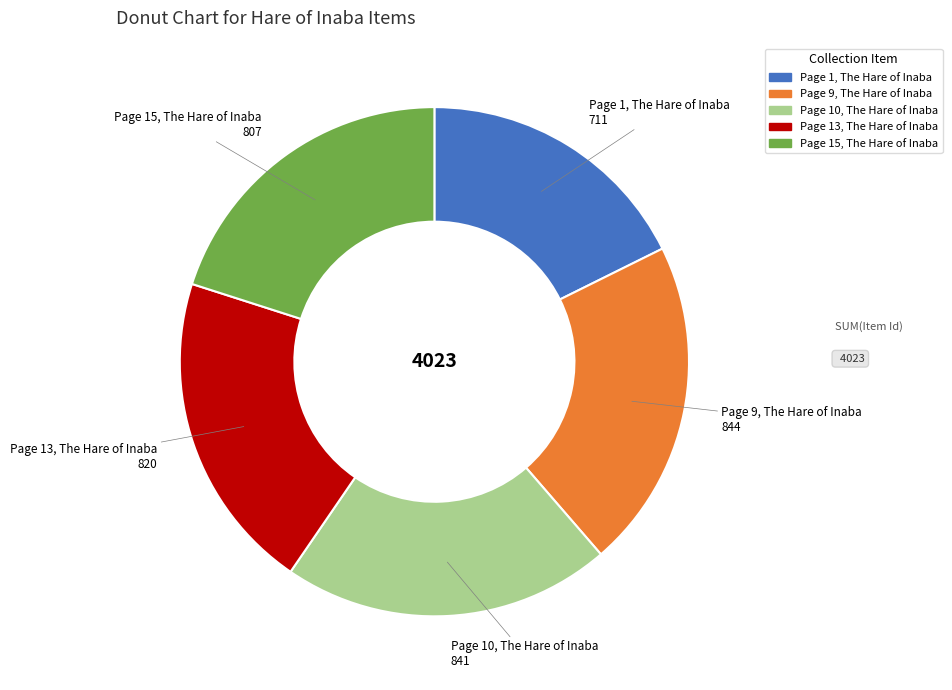

Does any single category account for the majority?

No